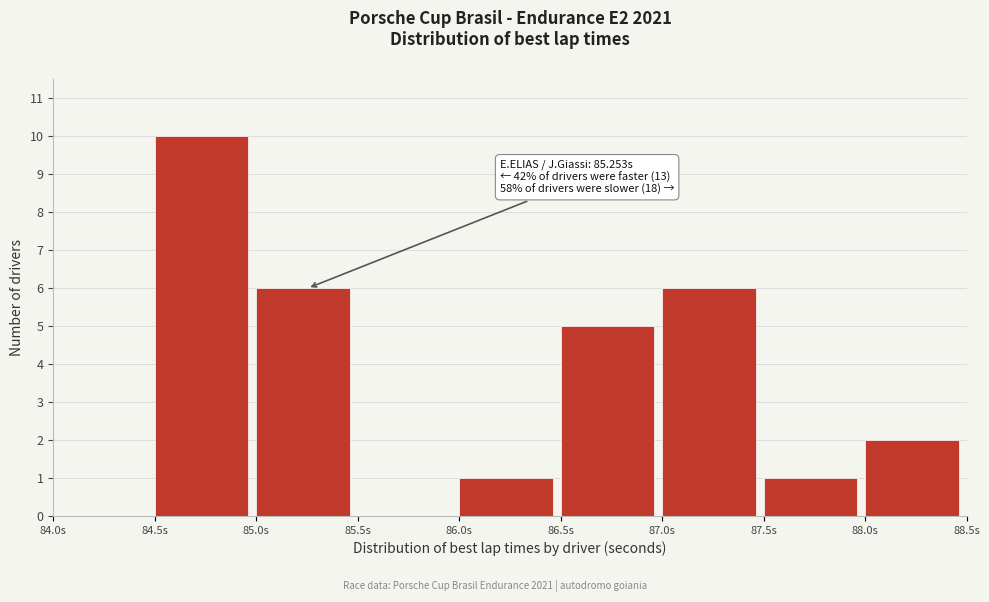

Which range on the x-axis has the tallest bar?

84.5 to 85.0